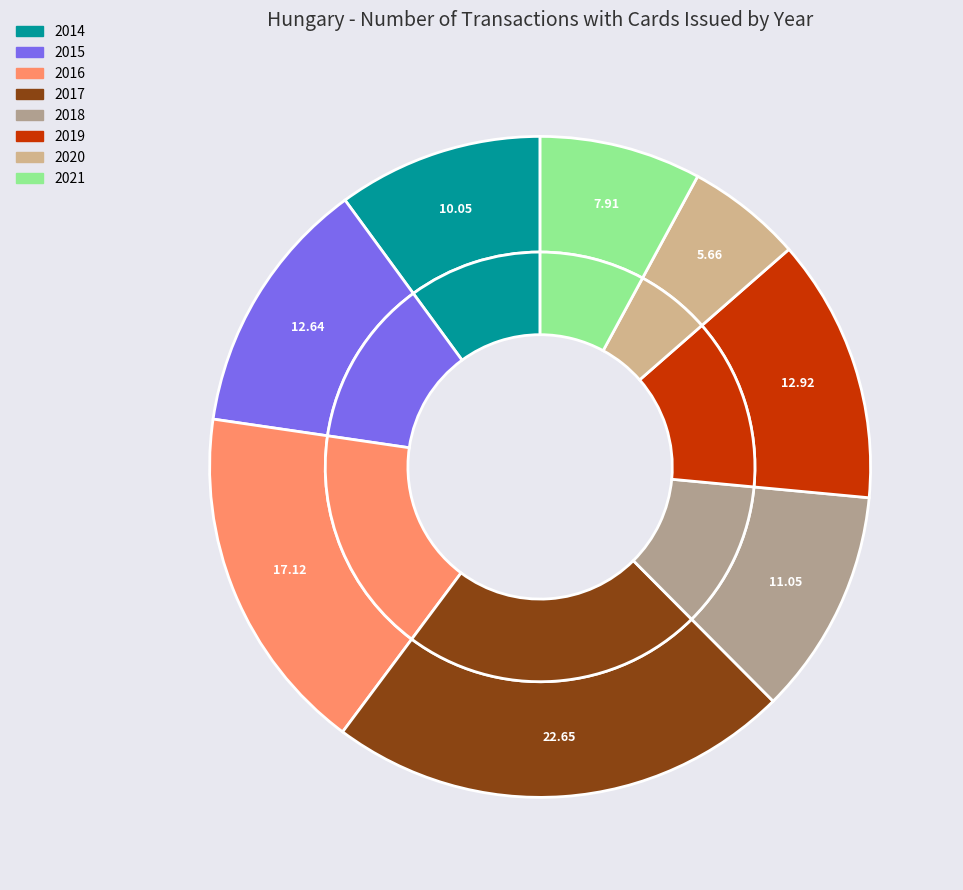

Rank the categories by value from highest to lowest.

2017, 2016, 2019, 2015, 2018, 2014, 2021, 2020